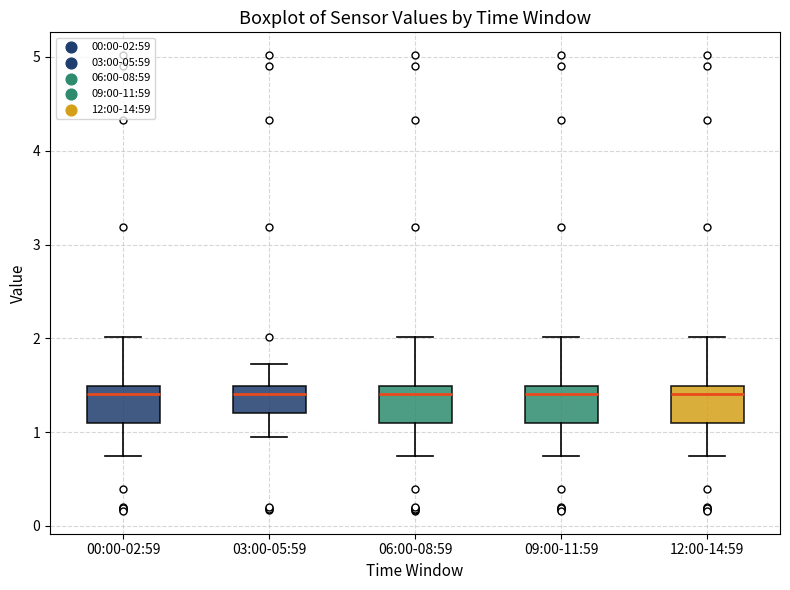

Reading left to right, transcribe this box plot: for each box, give where its median line is, the range the box spans, and where its two whiskers end, as read against the y-axis. The values are not printed on the chart, so give them approximately, as read against the axis.

00:00-02:59: median 1.4, box 1.1 to 1.5, whiskers 0.8 to 2.0
03:00-05:59: median 1.4, box 1.2 to 1.5, whiskers 1.0 to 1.7
06:00-08:59: median 1.4, box 1.1 to 1.5, whiskers 0.8 to 2.0
09:00-11:59: median 1.4, box 1.1 to 1.5, whiskers 0.8 to 2.0
12:00-14:59: median 1.4, box 1.1 to 1.5, whiskers 0.8 to 2.0